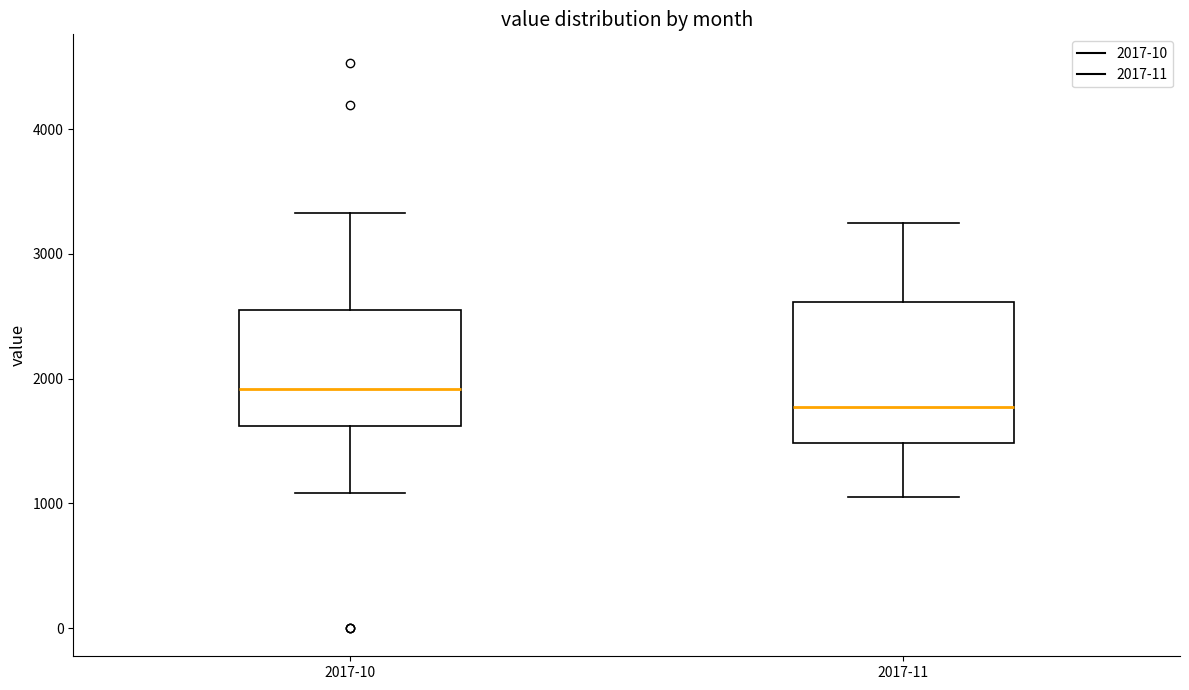

Which box's median line is the lowest?

2017-11